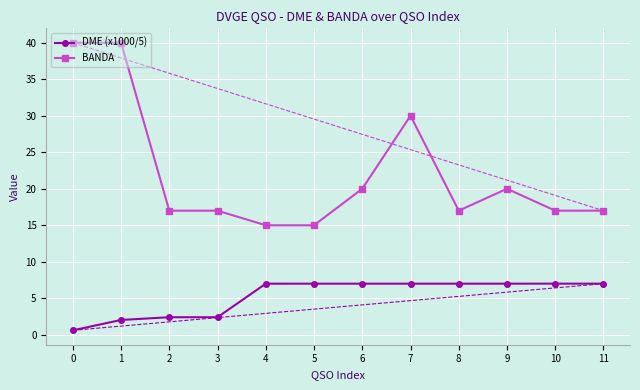

True or false: DME (x1000/5) and BANDA cross at least once.

False